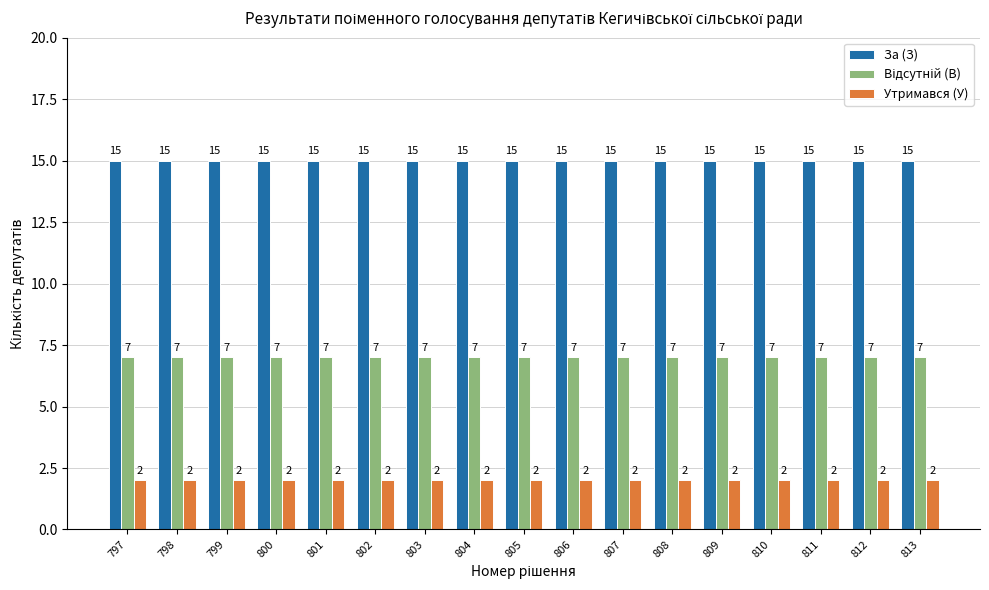

What is the highest value of the За (З) series?

15